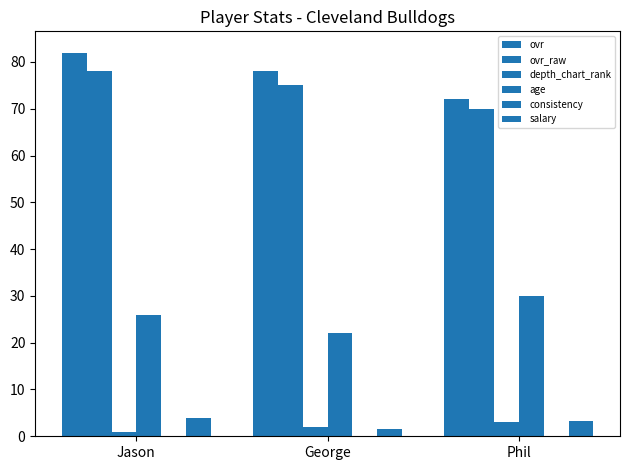

How many bars are there in each group?

6